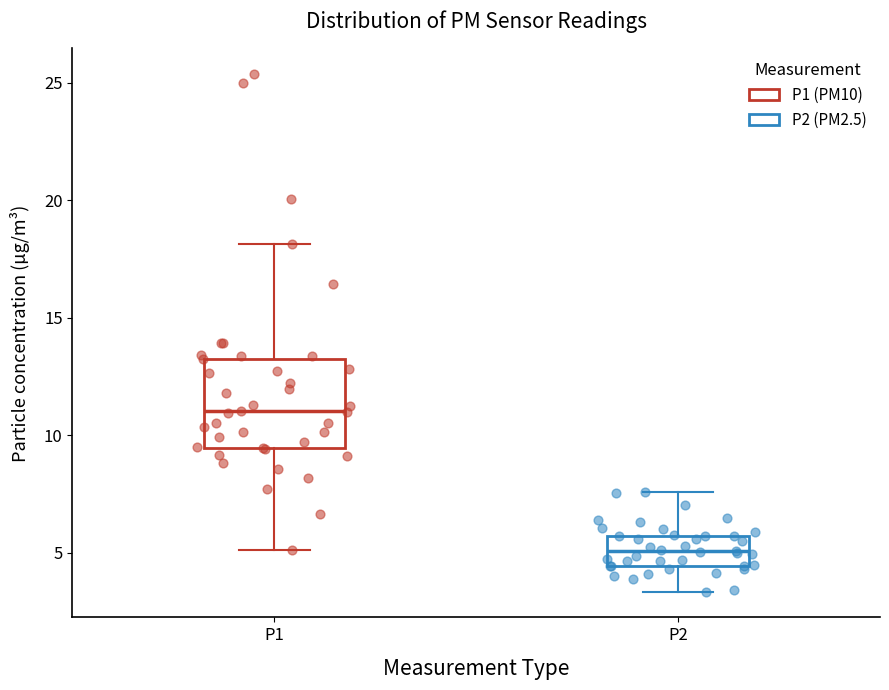

Which box is the tallest, from its lower edge to its upper edge?

P1